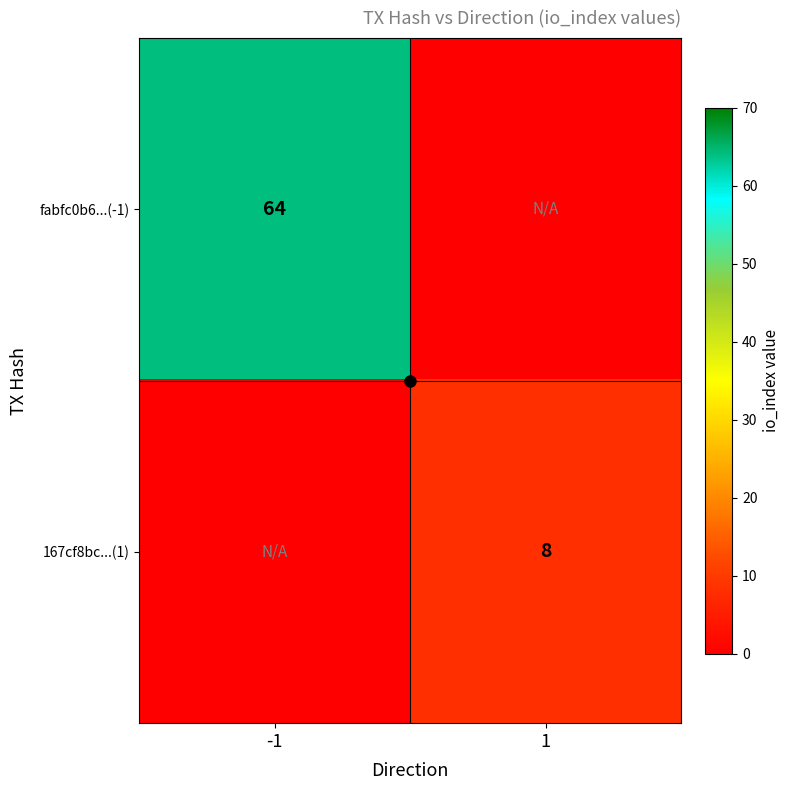

What is the maximum value shown in the chart?

64